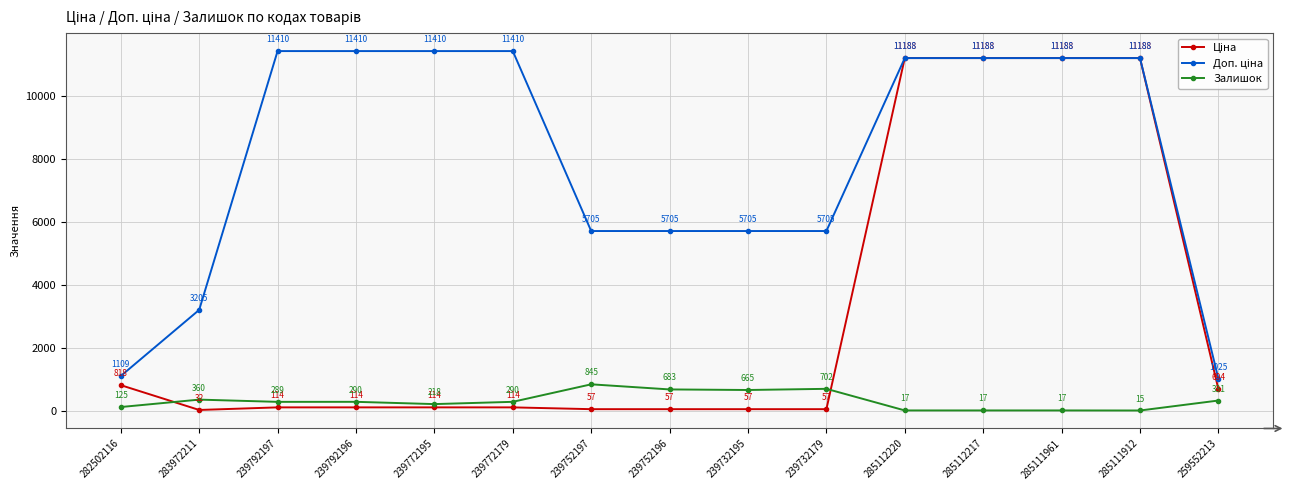

Is this an area chart (filled region under the line)?

No